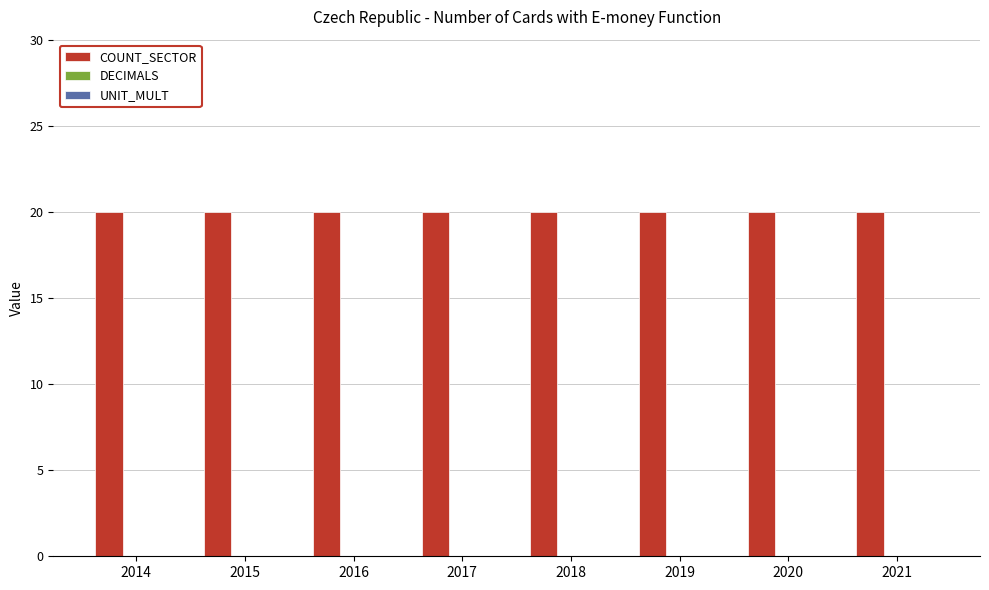

The value of COUNT_SECTOR at 2014 is 20. True or false?

True